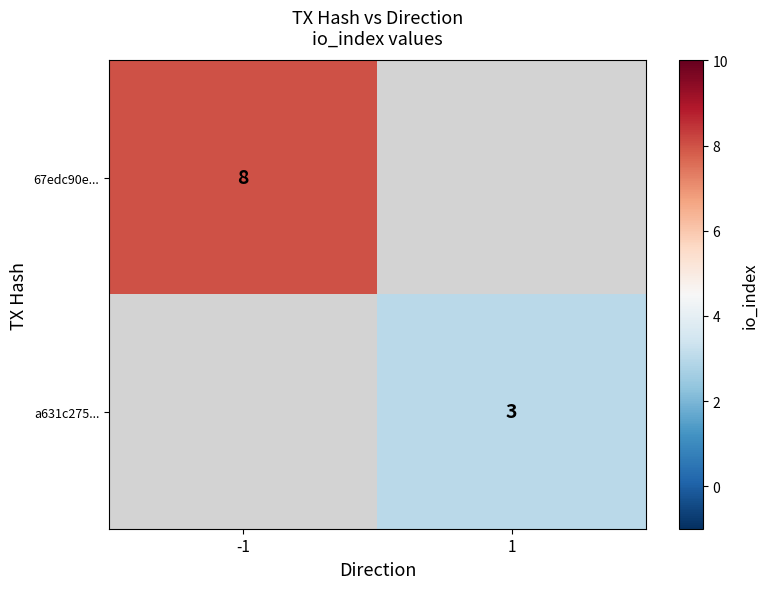

The value of a631c275... at 1 is 3. True or false?

True